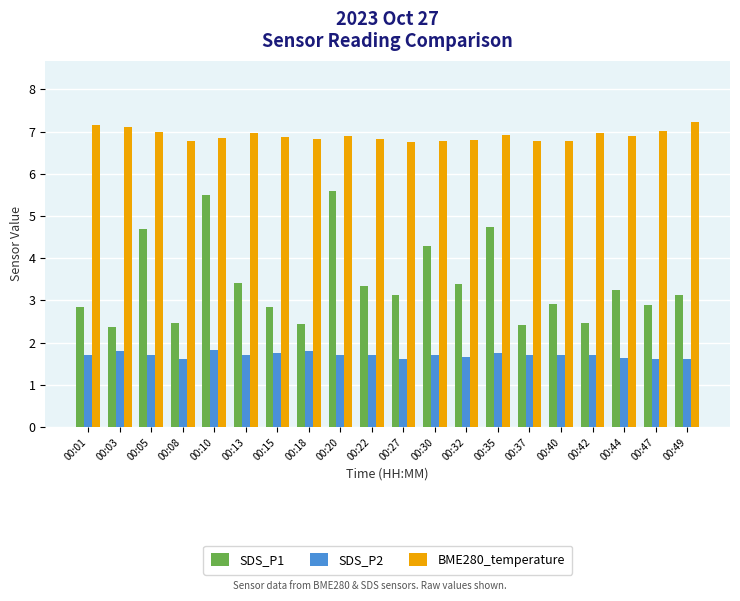

List the series in order of their peak value, highest first.

BME280_temperature, SDS_P1, SDS_P2